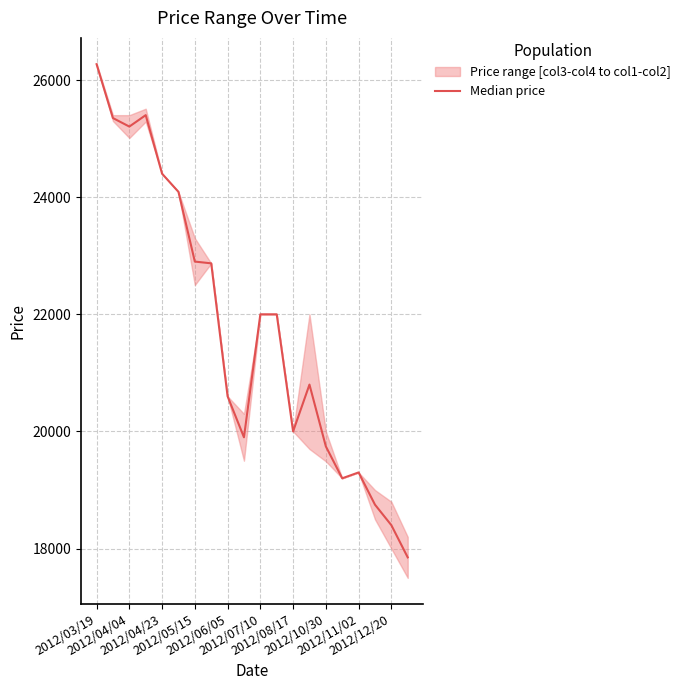

Reading right to left, transcribe all the data shown in this chart.

17850	18400	18750	19300	19200	19745	20800	20000	22000	22000	19900	20600	22870	22900	24090	24400	25400	25205	25350	26270